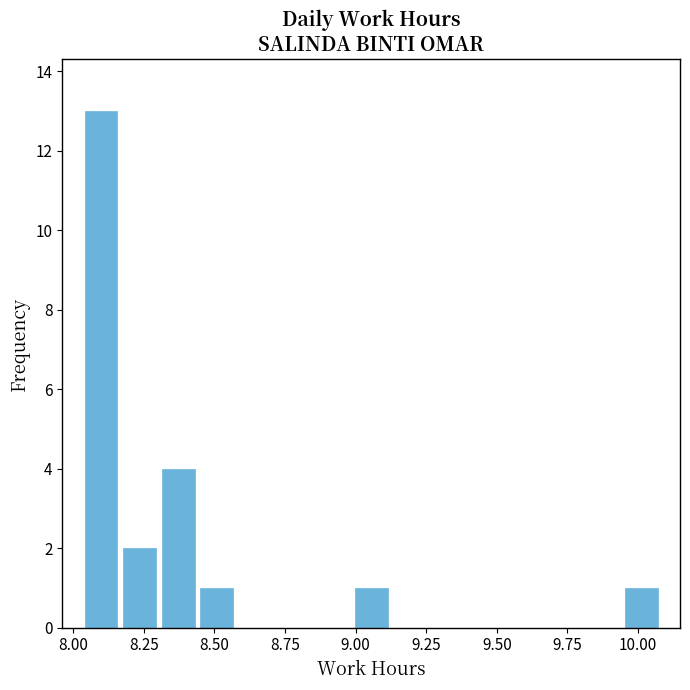

Read against the x-axis, roughly where is the centre of the tallest bar?

8.10